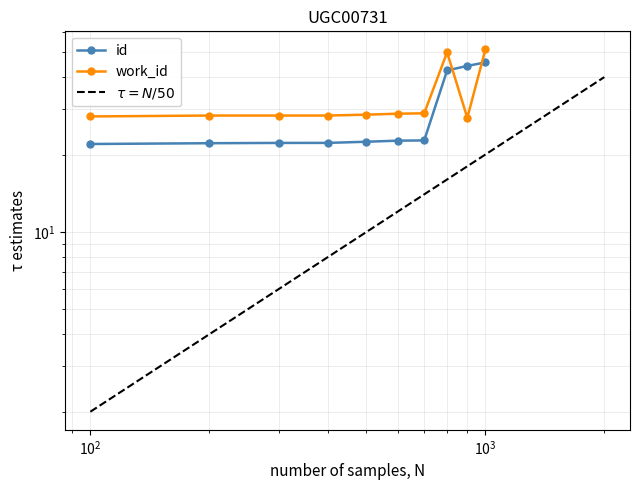

How many series are shown in this chart?

2